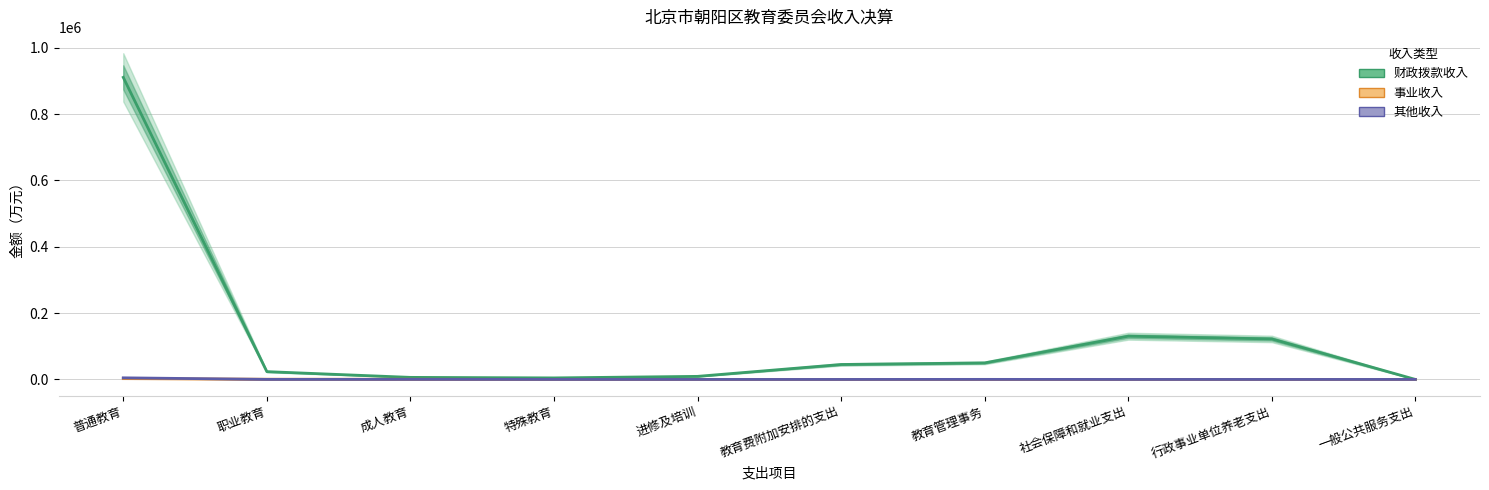

Which series has the largest total across all categories?

财政拨款收入